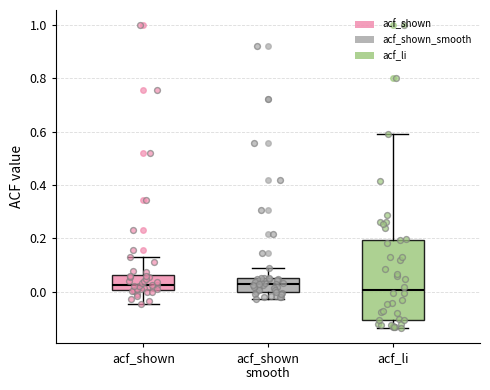

Which box is the tallest, from its lower edge to its upper edge?

acf_li